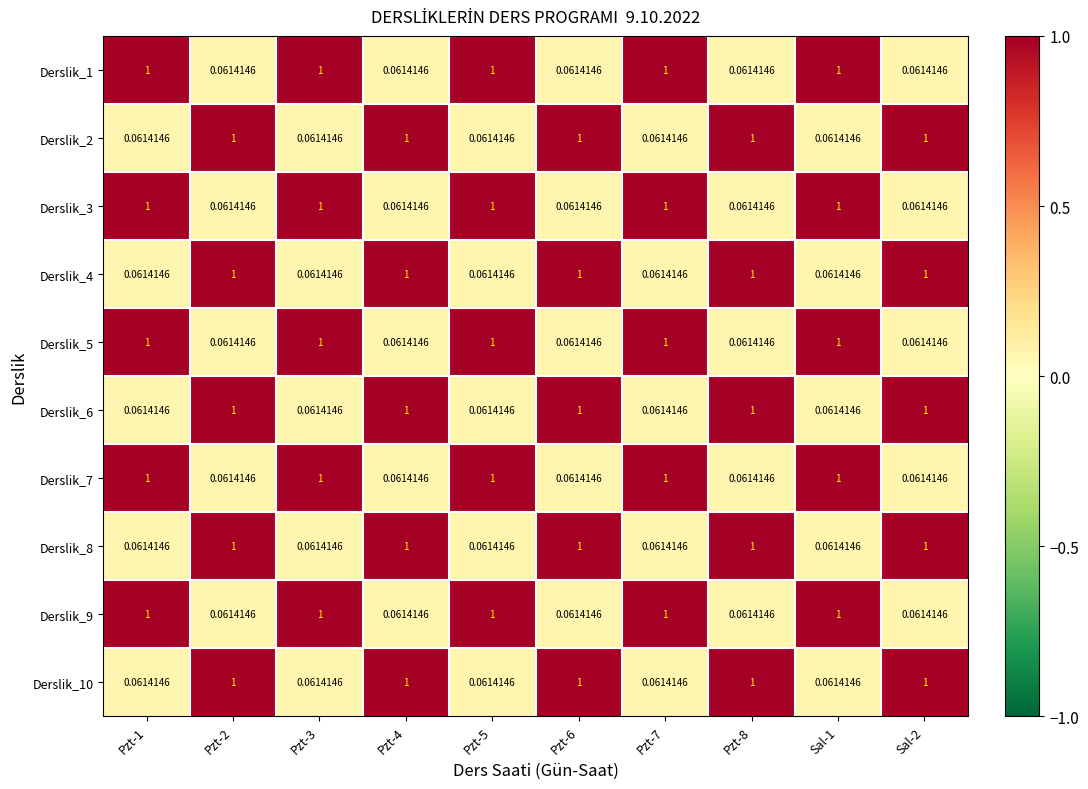

Is the value of Derslik_10 at Sal-2 greater than the value of Derslik_6 at Pzt-5?

Yes